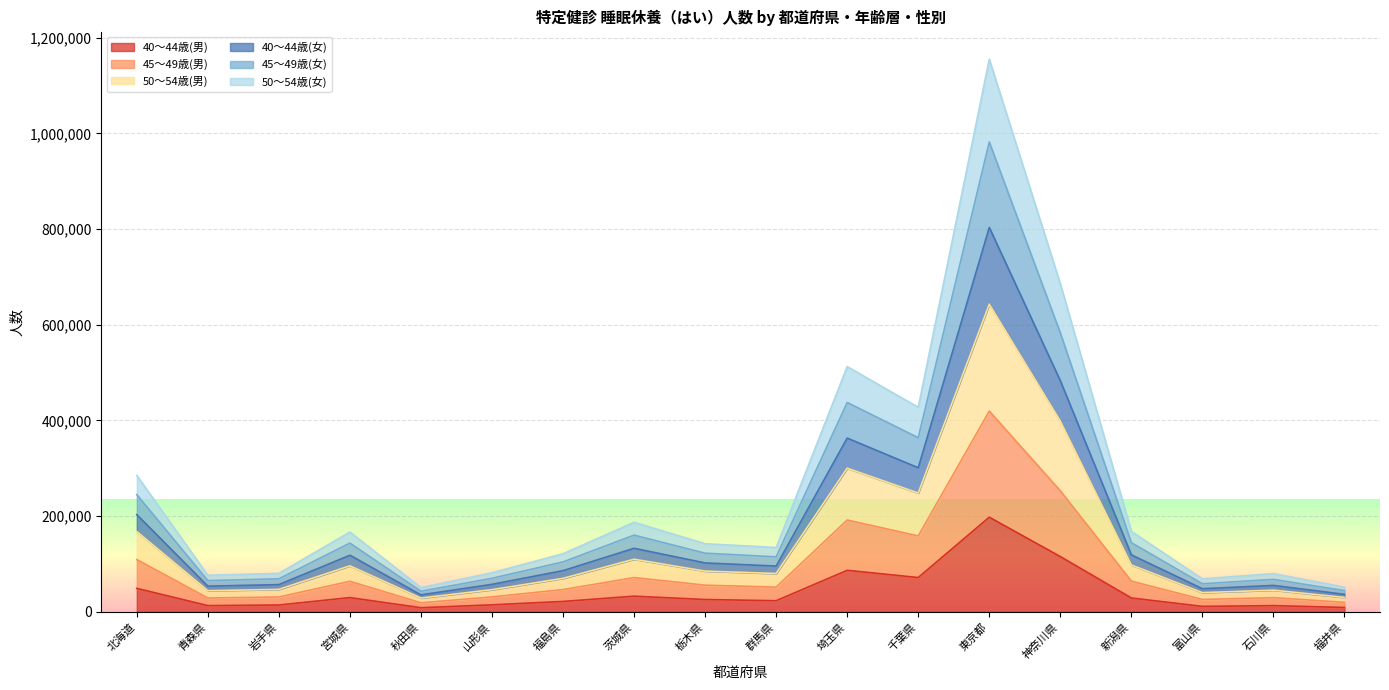

At which category is the sum across all series the highest?

東京都